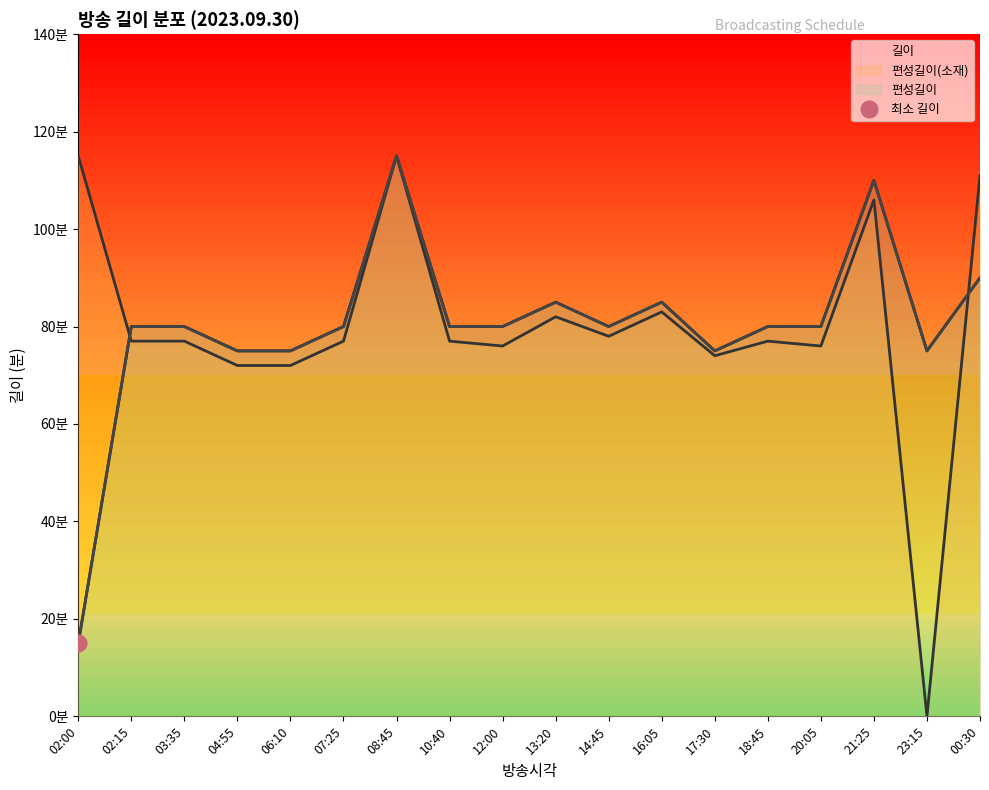

What is the label of the 13th point from the right?

07:25